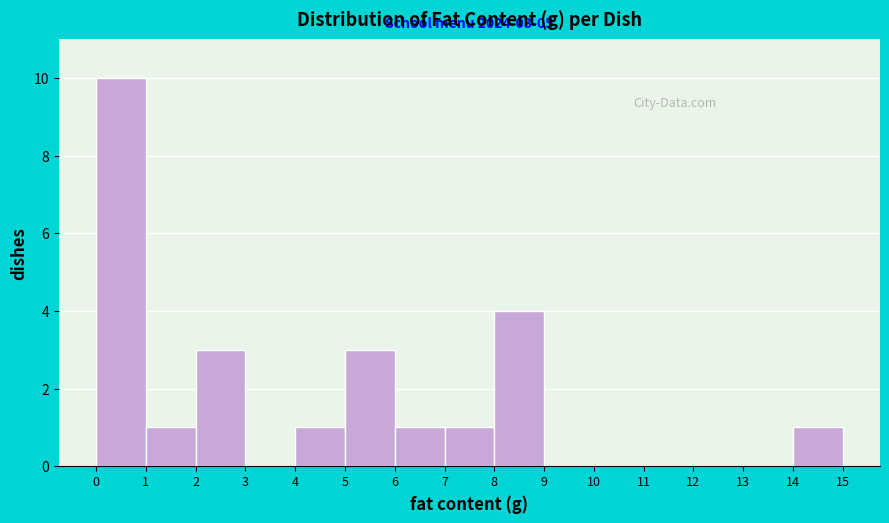

Over which range of the x-axis is the bar tallest?

0 to 1